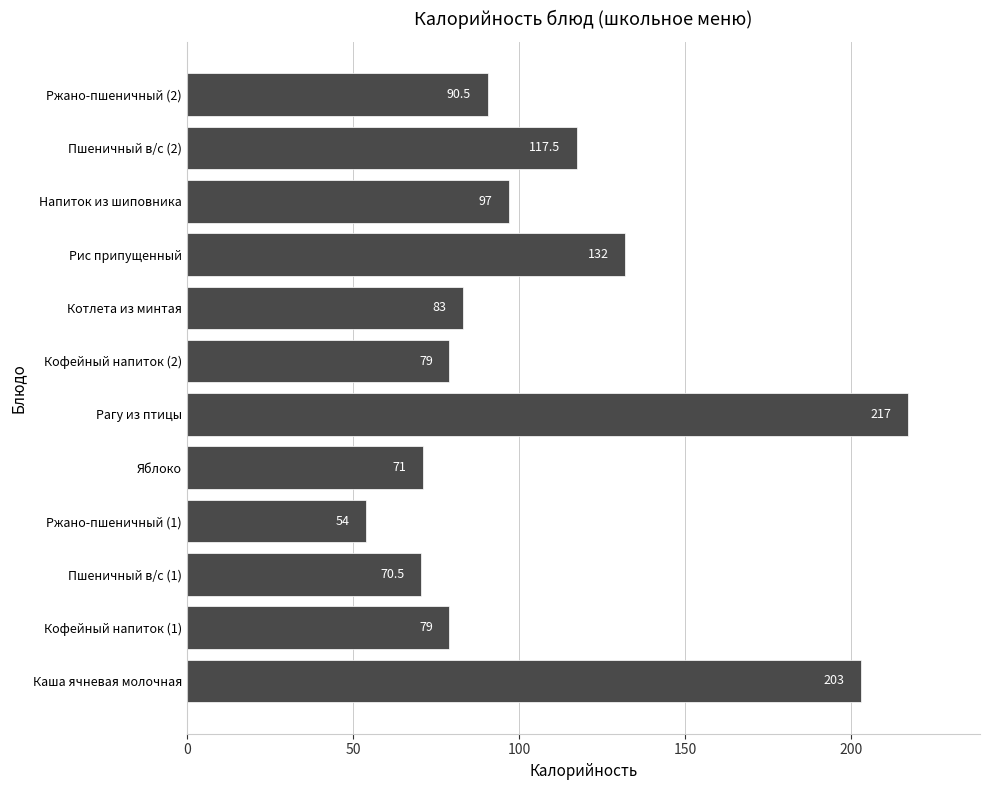

Reading bottom to top, transcribe all the data shown in this chart.

Каша ячневая молочная=203.0	Кофейный напиток (1)=79.0	Пшеничный в/с (1)=70.5	Ржано-пшеничный (1)=54.0	Яблоко=71.0	Рагу из птицы=217.0	Кофейный напиток (2)=79.0	Котлета из минтая=83.0	Рис припущенный=132.0	Напиток из шиповника=97.0	Пшеничный в/с (2)=117.5	Ржано-пшеничный (2)=90.5